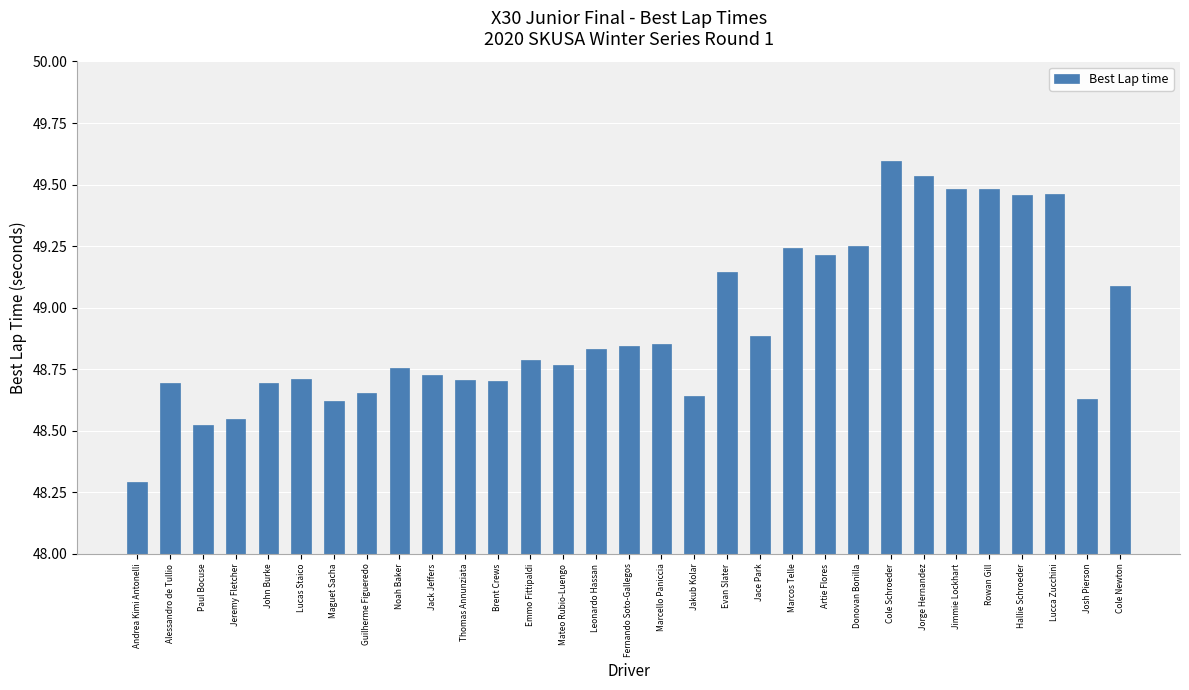

Does the chart contain any negative values?

No